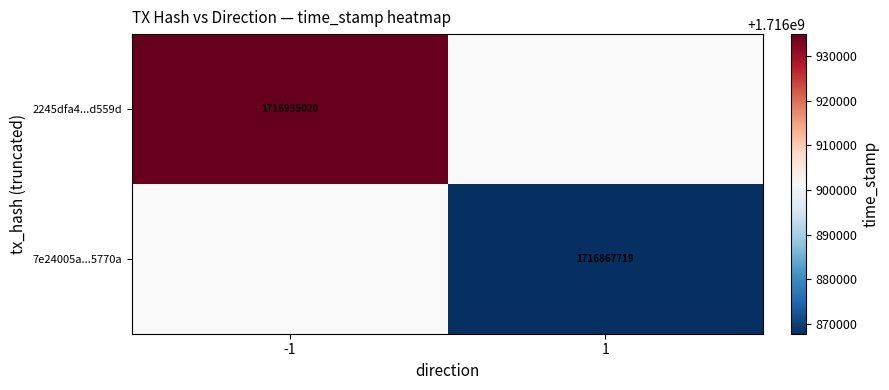

Is it true that 2245dfa4...d559d equals 1716935020 at -1?

True